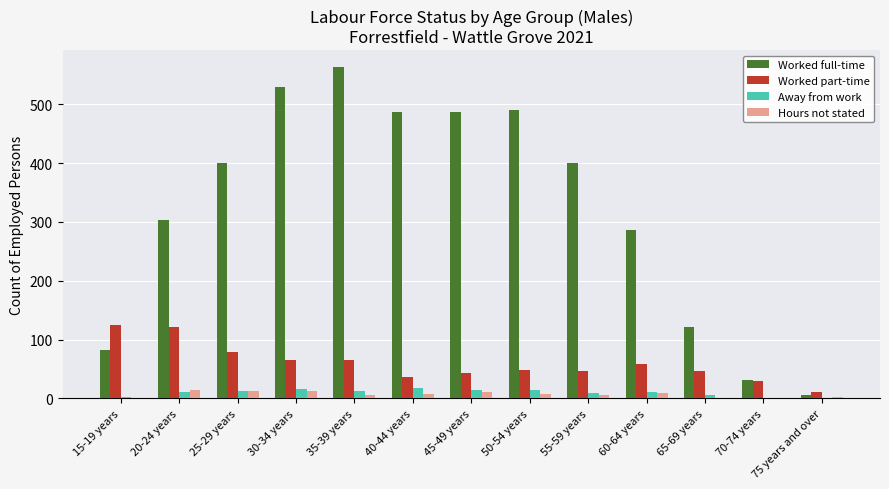

What is the total value across all series at 75 years and over?

20